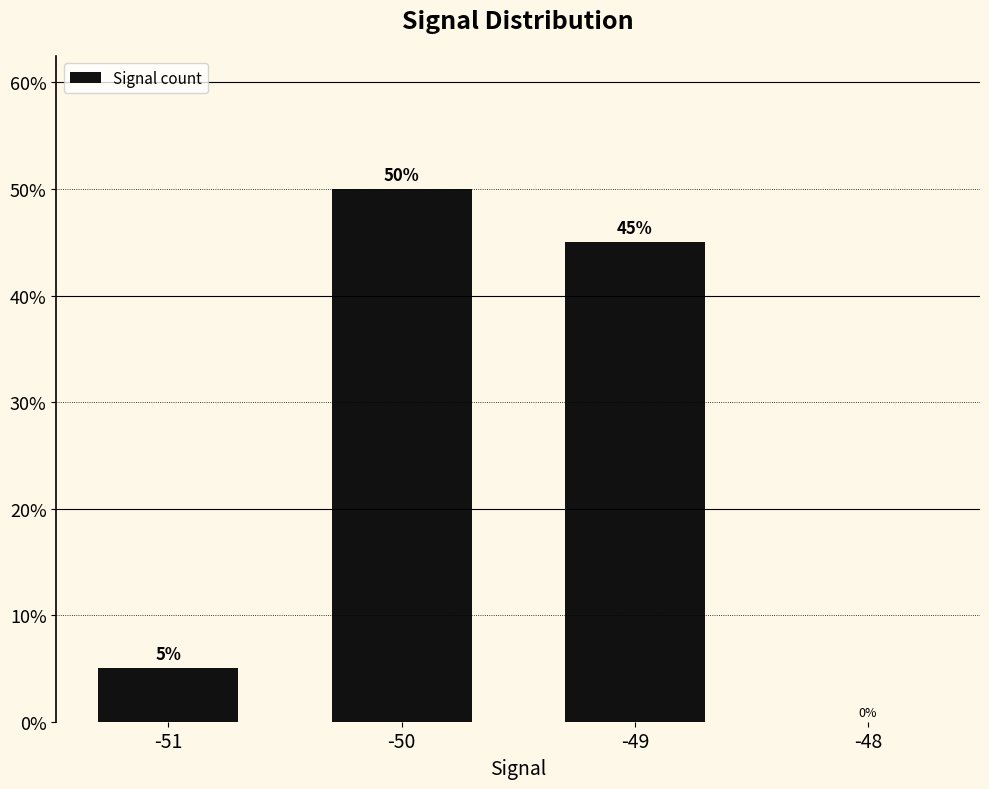

What is the sum of the values at -49 and -50?

95